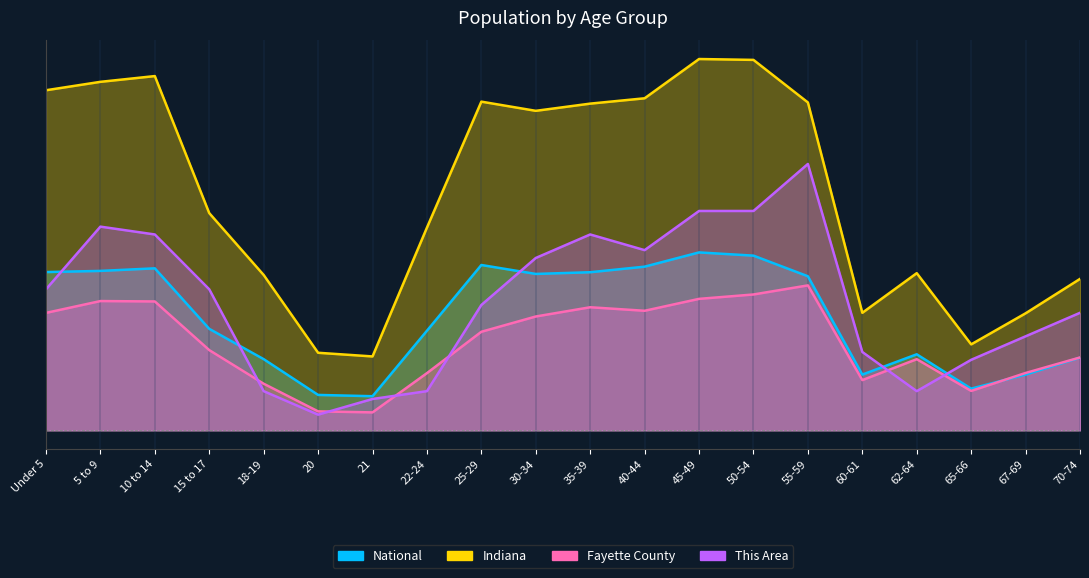

In Indiana, how many points are higher than both neighbors (excluding endpoints)?

4